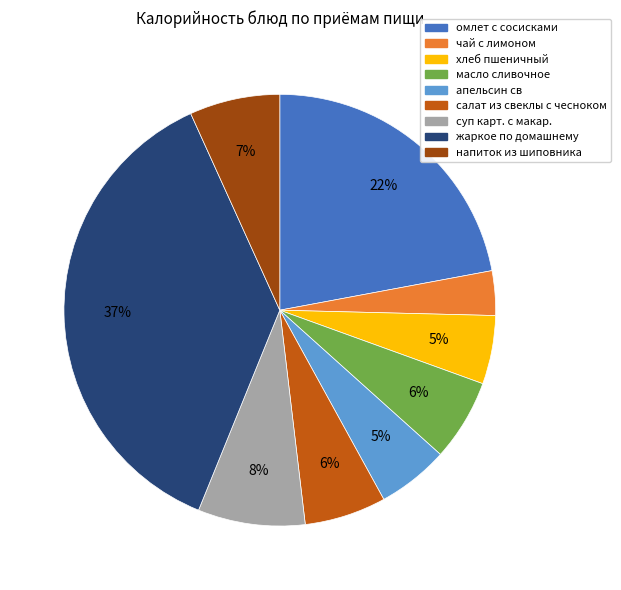

To the nearest percent, what portion does суп карт. с макар. represent?

8%